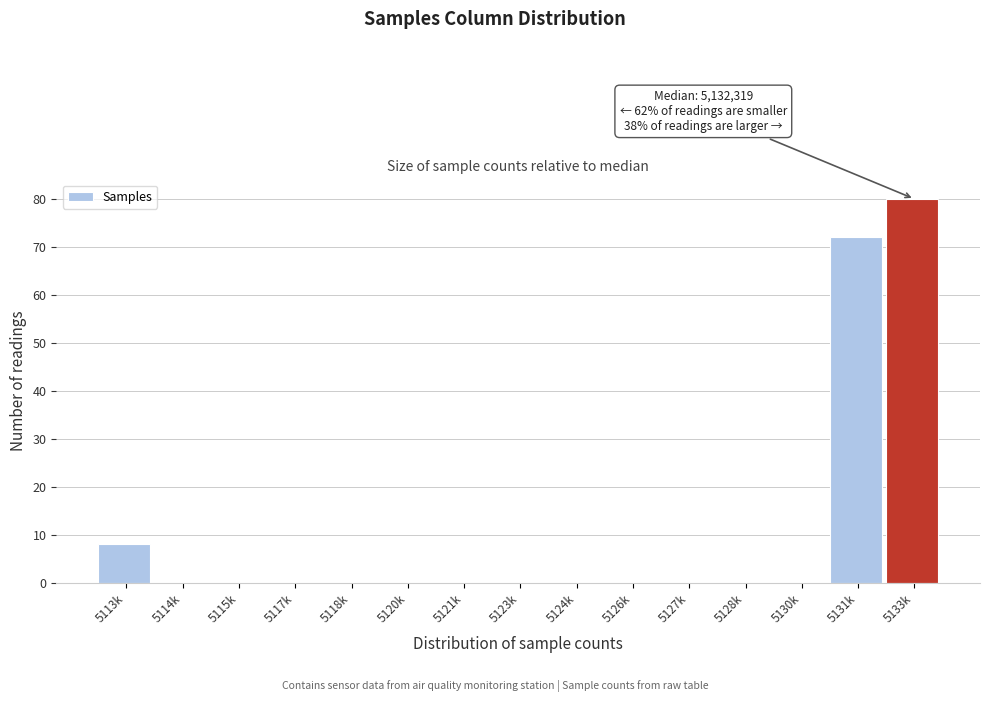

Reading right to left, transcribe all the data shown in this chart.

5133k=80	5131k=72	5130k=0	5128k=0	5127k=0	5126k=0	5124k=0	5123k=0	5121k=0	5120k=0	5118k=0	5117k=0	5115k=0	5114k=0	5113k=8